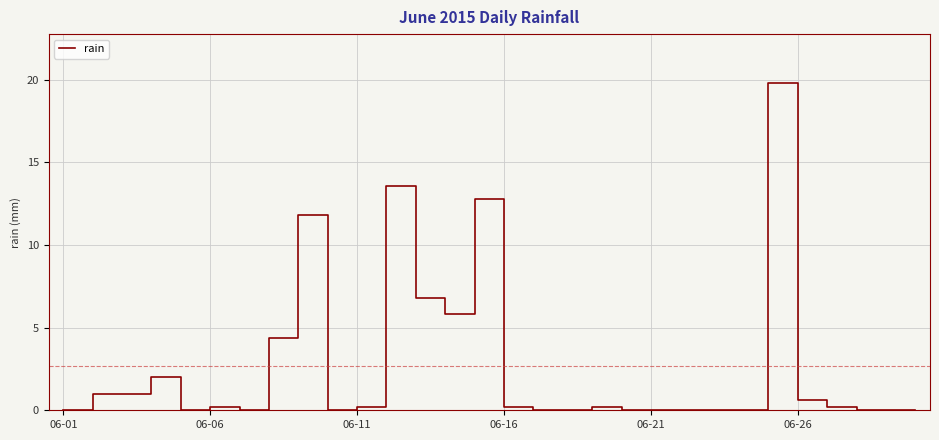

What is the maximum value shown in the chart?

19.8